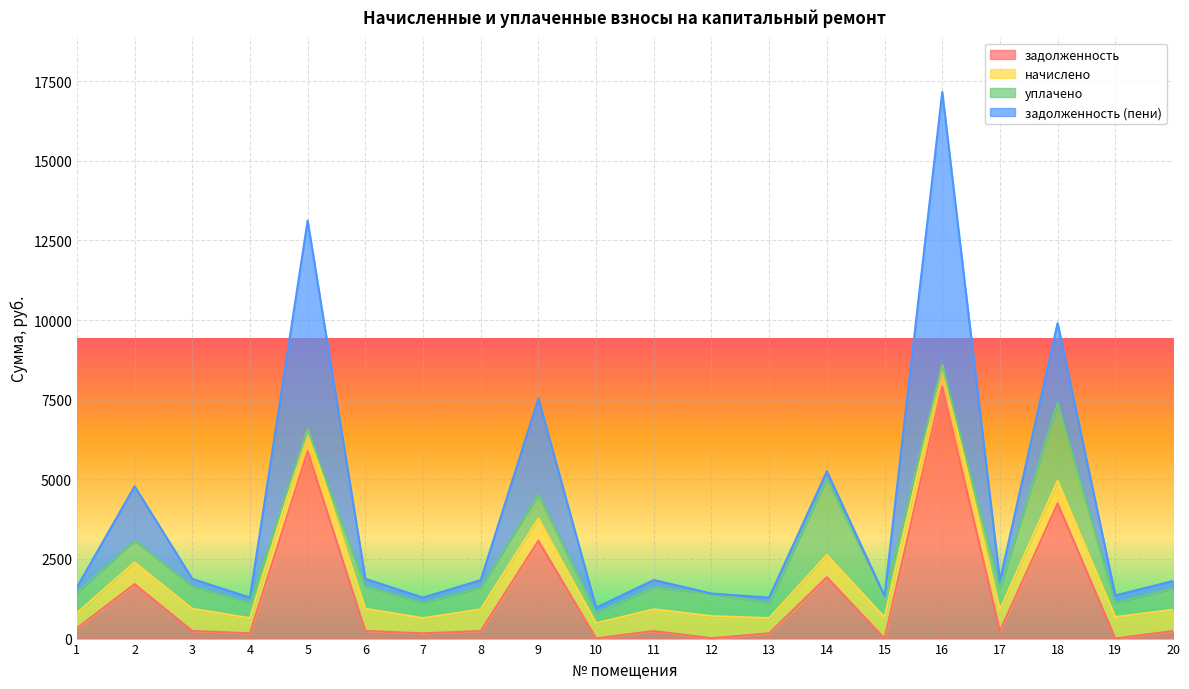

What is the value of the начислено point at the 18th from the left?

709.6